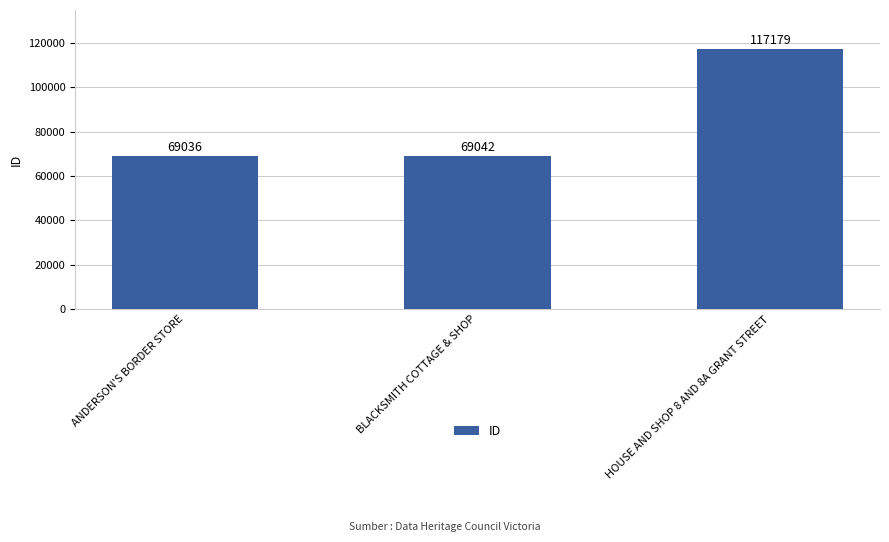

At which category does the chart reach its minimum across all series?

ANDERSON'S BORDER STORE